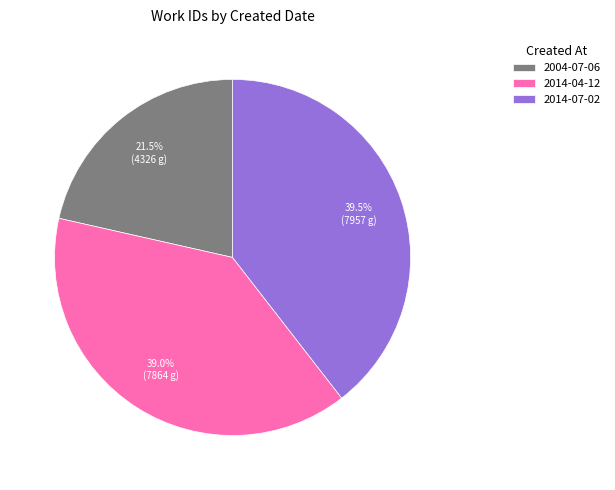

What is the smallest slice in the pie chart?

2004-07-06